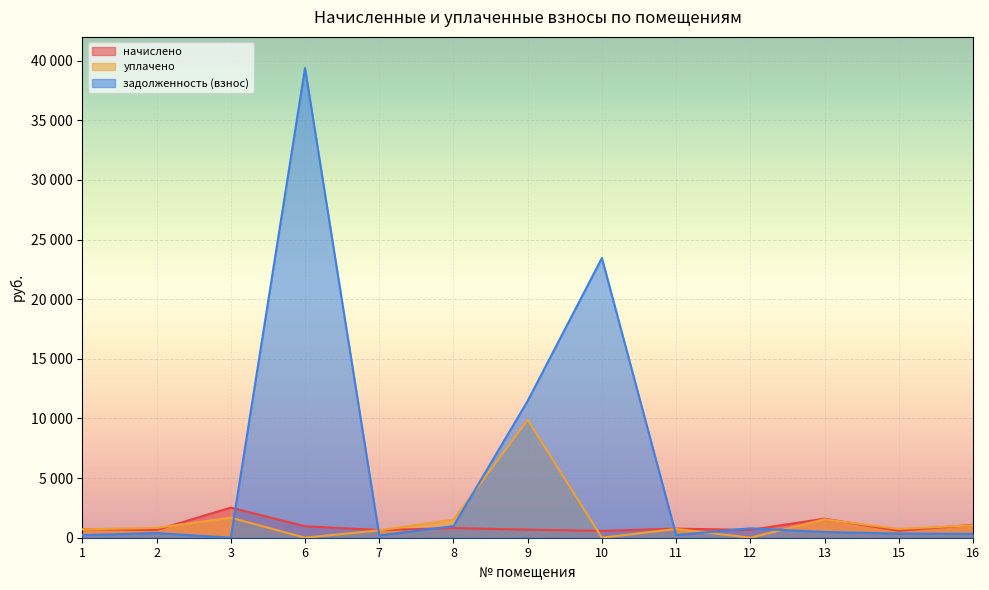

What is the sum of all начислено values?

12243.8